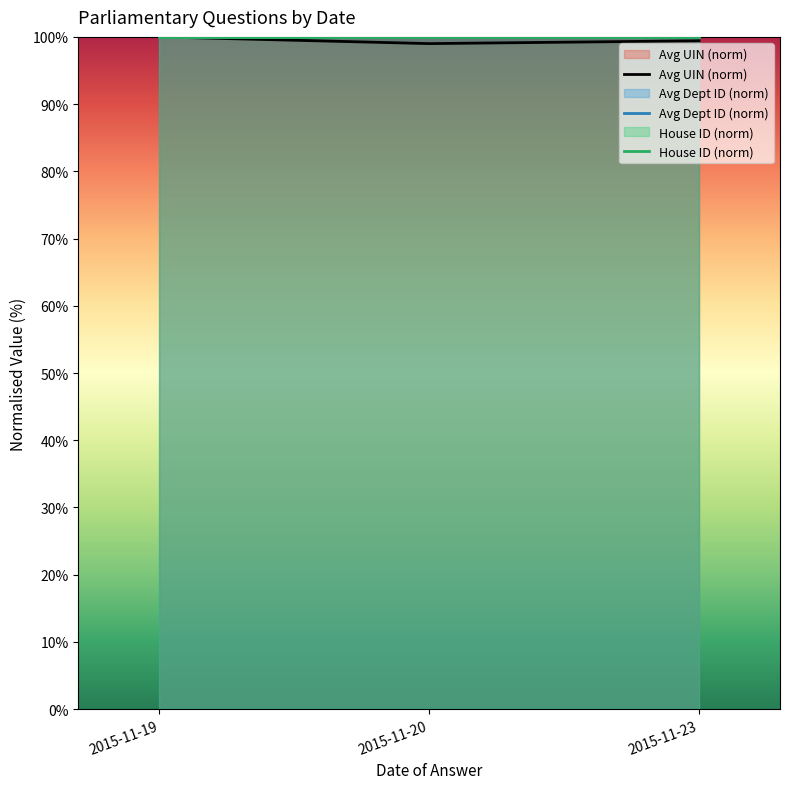

True or false: Avg UIN (norm) has a value of 99.0 at 2015-11-20.

True